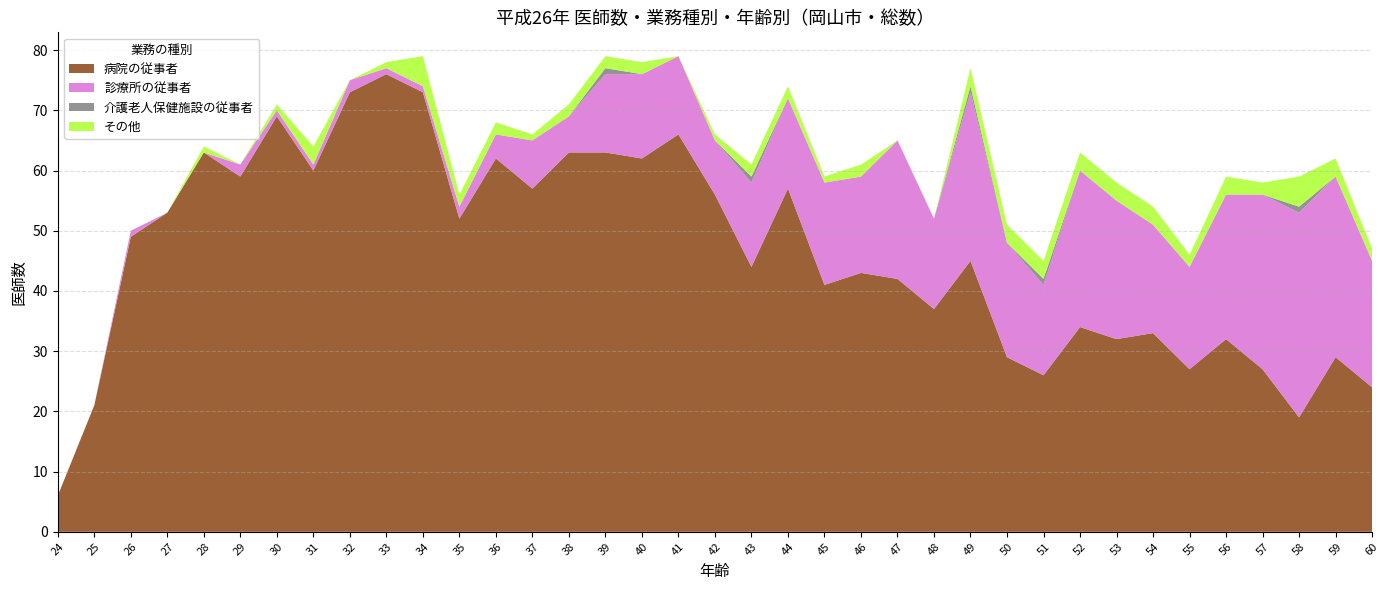

Reading left to right, what are all the values shown in this chart?

病院の従事者: 24=6	25=21	26=49	27=53	28=63	29=59	30=69	31=60	32=73	33=76	34=73	35=52	36=62	37=57	38=63	39=63	40=62	41=66	42=56	43=44	44=57	45=41	46=43	47=42	48=37	49=45	50=29	51=26	52=34	53=32	54=33	55=27	56=32	57=27	58=19	59=29	60=24
診療所の従事者: 24=0	25=0	26=1	27=0	28=0	29=2	30=1	31=1	32=2	33=1	34=1	35=2	36=4	37=8	38=6	39=13	40=14	41=13	42=9	43=14	44=15	45=17	46=16	47=23	48=15	49=28	50=19	51=15	52=26	53=23	54=18	55=17	56=24	57=29	58=34	59=30	60=21
介護老人保健施設の従事者: 24=0	25=0	26=0	27=0	28=0	29=0	30=0	31=0	32=0	33=0	34=0	35=0	36=0	37=0	38=0	39=1	40=0	41=0	42=0	43=1	44=0	45=0	46=0	47=0	48=0	49=1	50=0	51=1	52=0	53=0	54=0	55=0	56=0	57=0	58=1	59=0	60=0
その他: 24=0	25=0	26=0	27=0	28=1	29=0	30=1	31=3	32=0	33=1	34=5	35=2	36=2	37=1	38=2	39=2	40=2	41=0	42=1	43=2	44=2	45=1	46=2	47=0	48=0	49=3	50=3	51=3	52=3	53=3	54=3	55=2	56=3	57=2	58=5	59=3	60=2